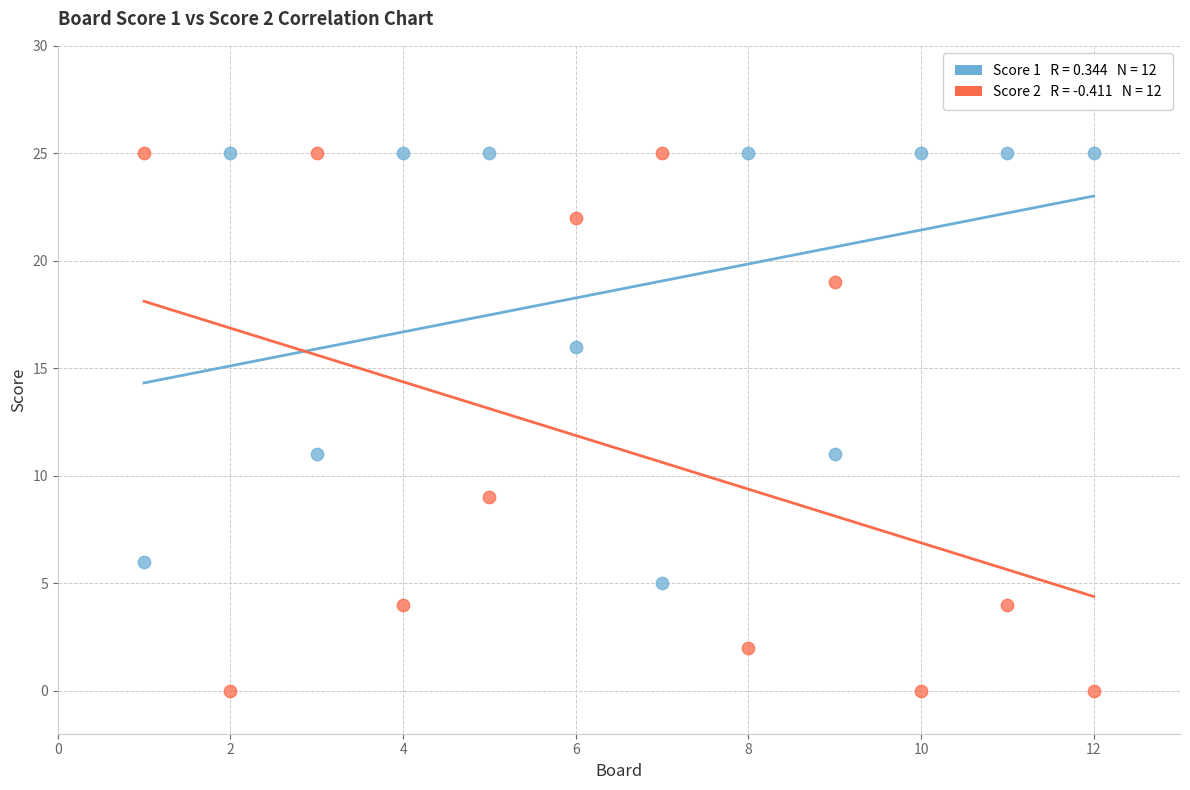

Across all data points, what is the range of X values (max minus min)?

11